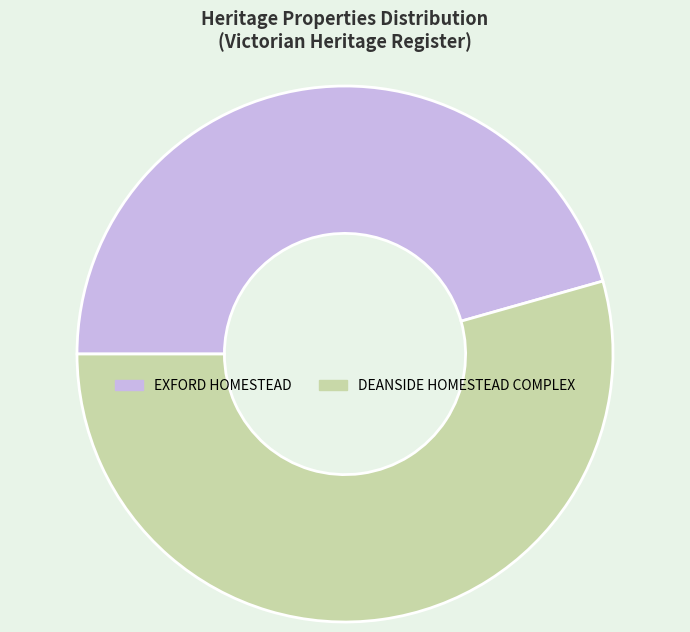

Does any single category account for the majority?

Yes